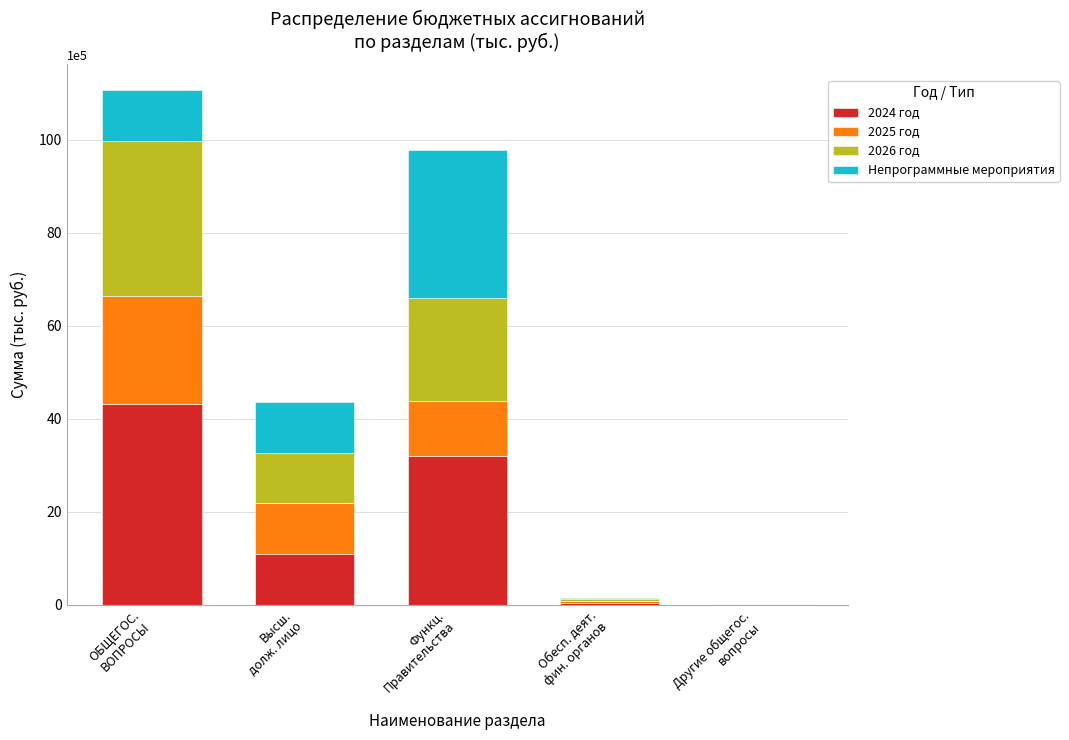

The 2024 год series shows 1088109.0 at Высш.
долж. лицо. True or false?

True